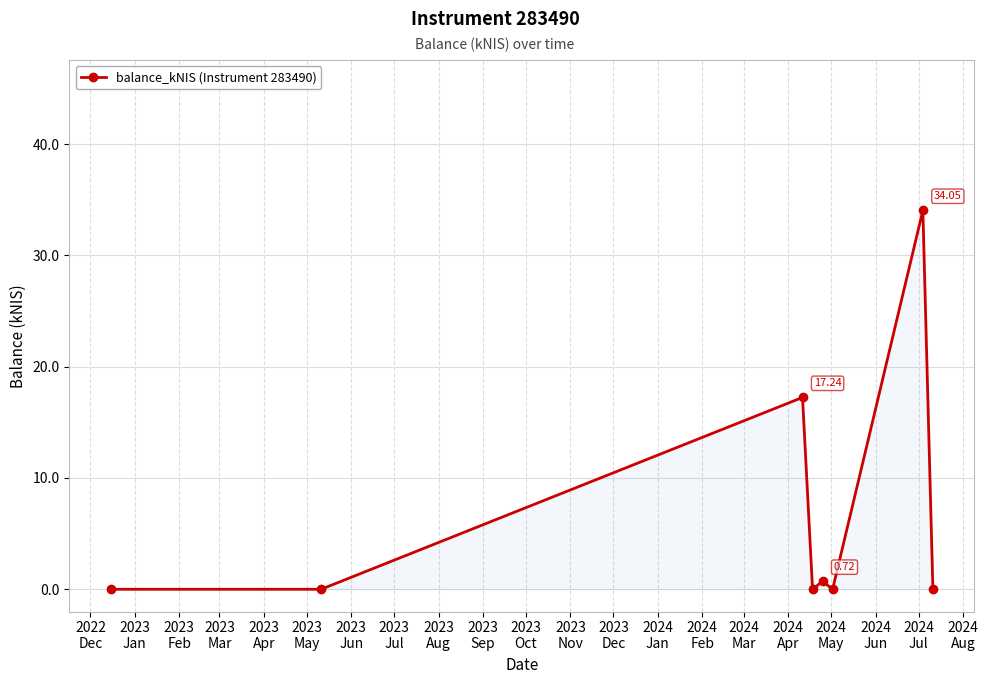

True or false: the data has more than 1 interior local peaks.

True